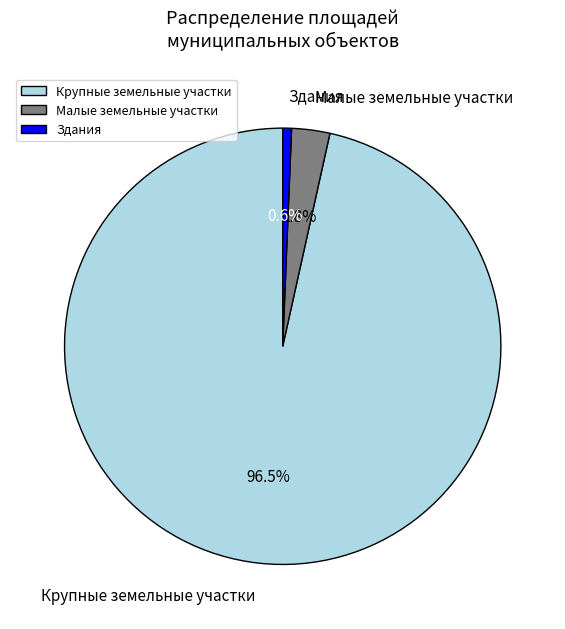

Does any single category account for the majority?

Yes